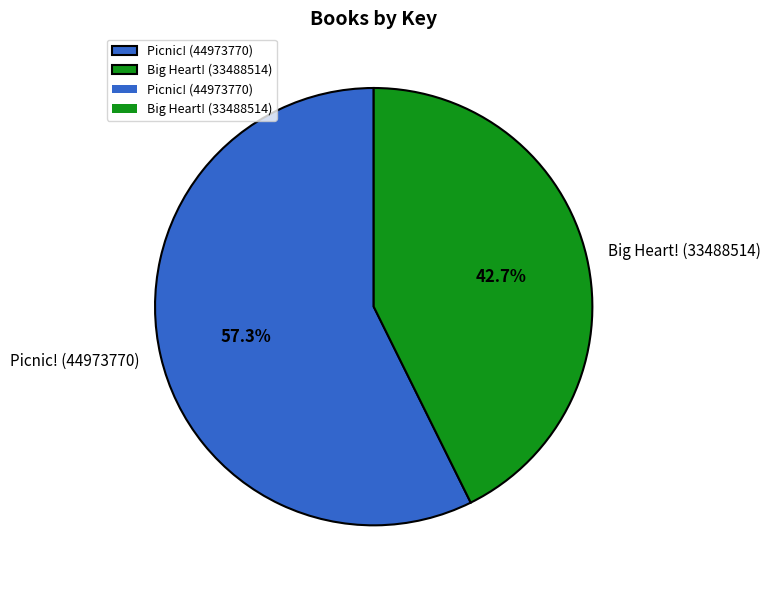

To the nearest percent, what is the combined percentage of Picnic! (44973770) and Big Heart! (33488514)?

100%